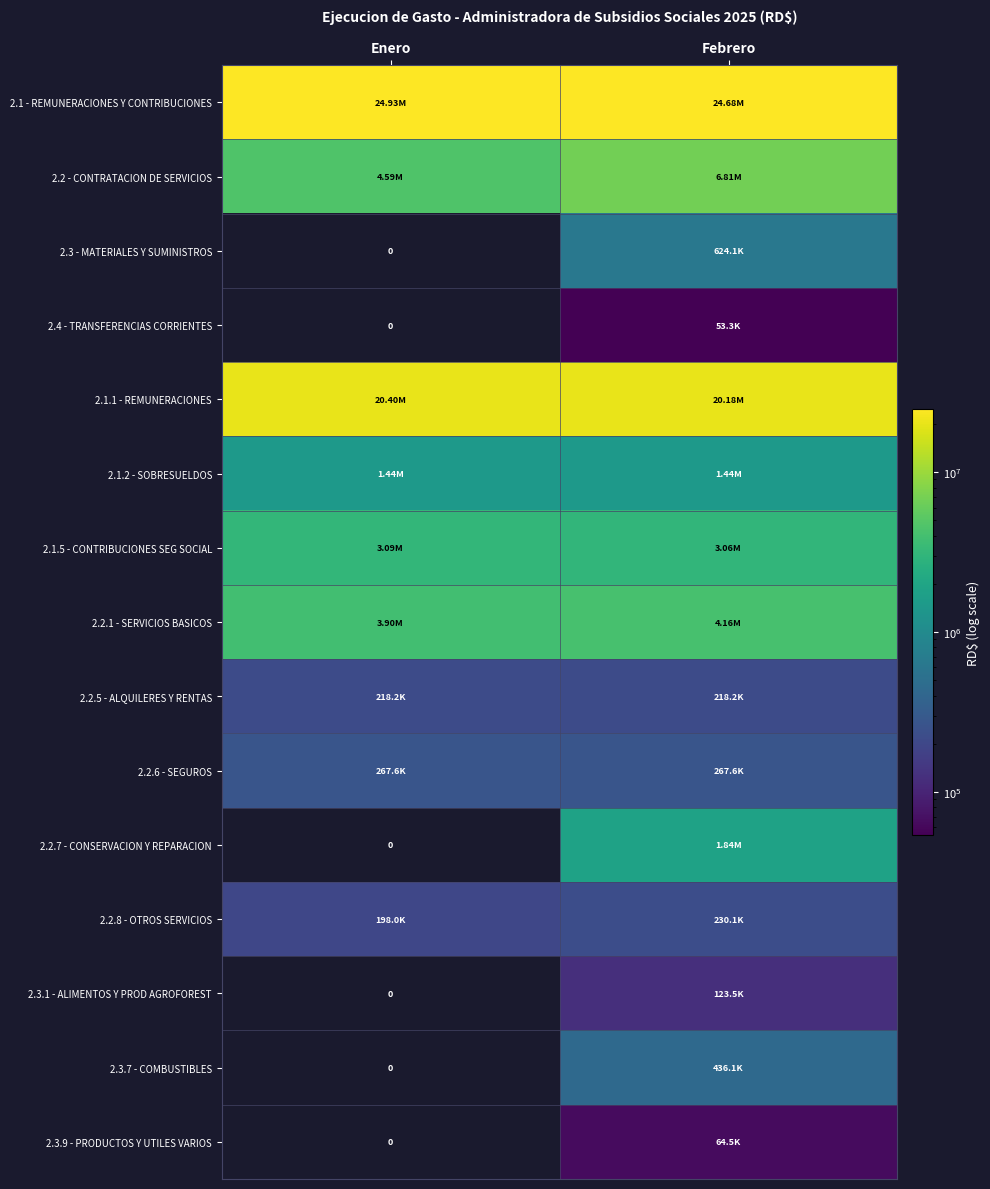

Between Enero and Febrero, which series saw the biggest shift?

2.2 - CONTRATACION DE SERVICIOS